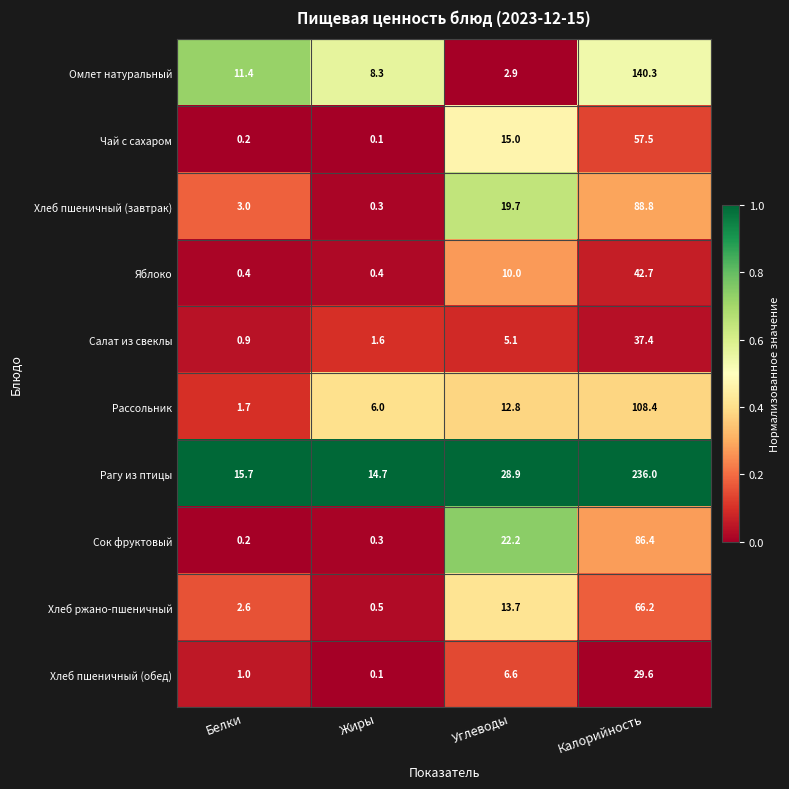

The value of Чай с сахаром at Жиры is 0.1. True or false?

True